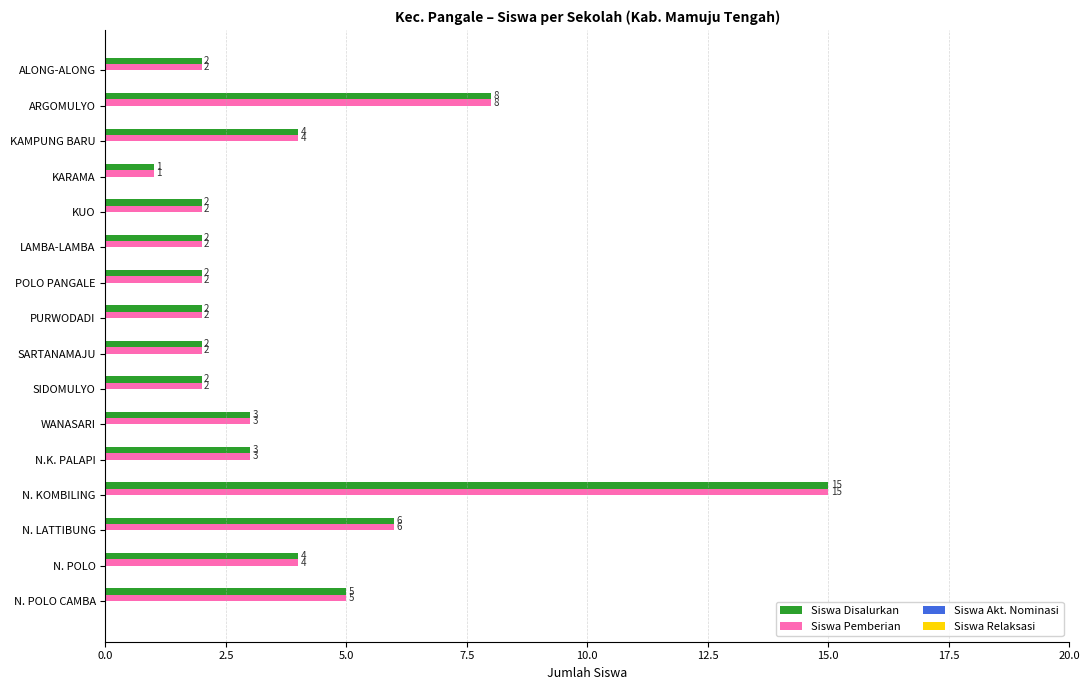

What is the approximate value of Siswa Disalurkan at N.K. PALAPI, to the nearest 5?

5